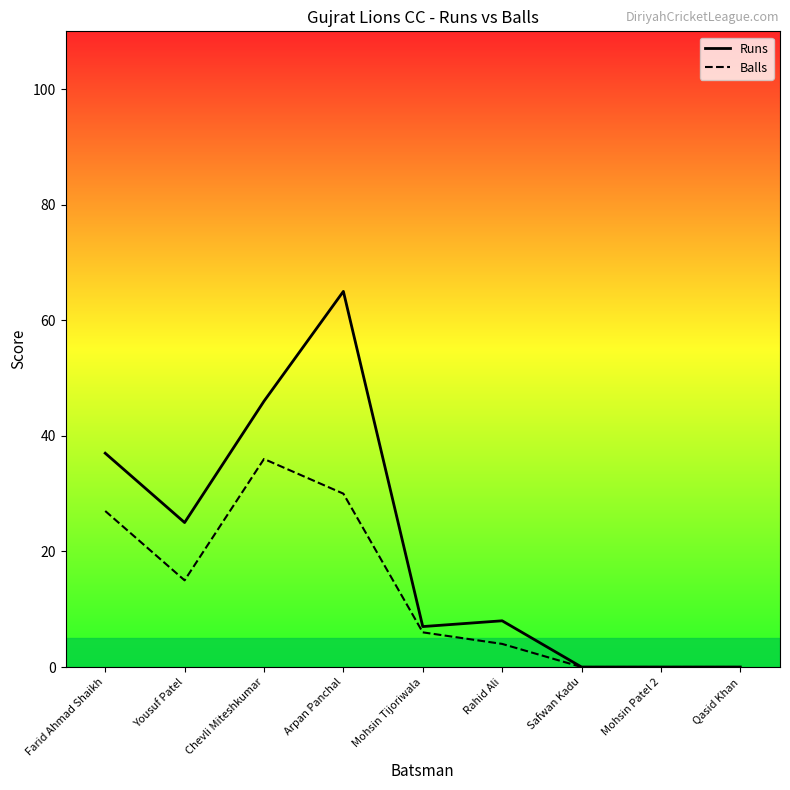

What is the label of the 4th point from the right?

Rahid Ali